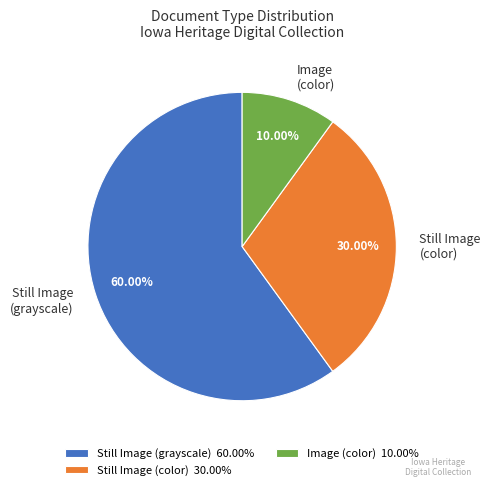

Does Still Image (grayscale) represent more than half of the total?

Yes